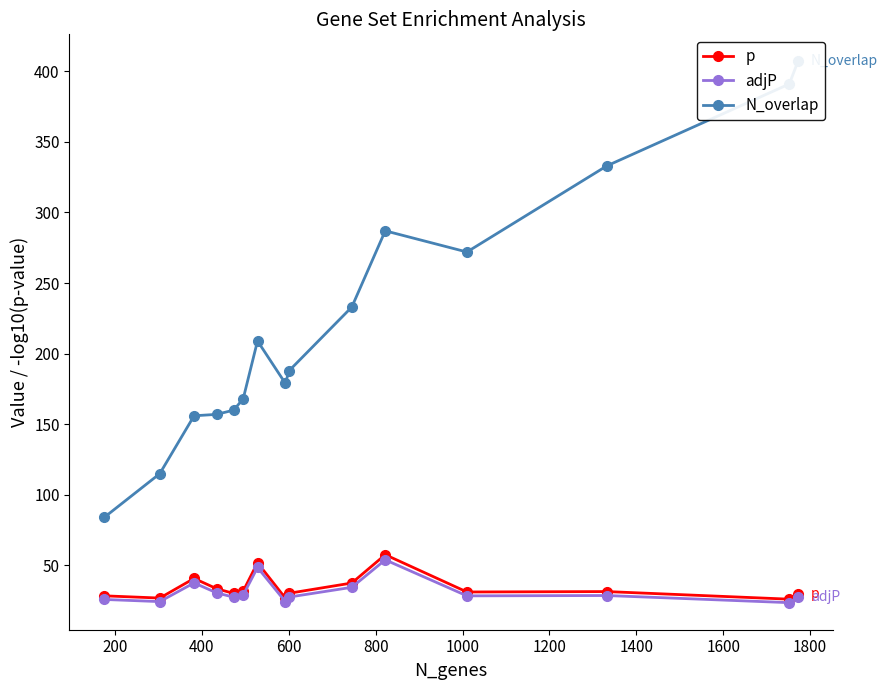

What is the value of the adjP point at the 12th from the left?

28.5